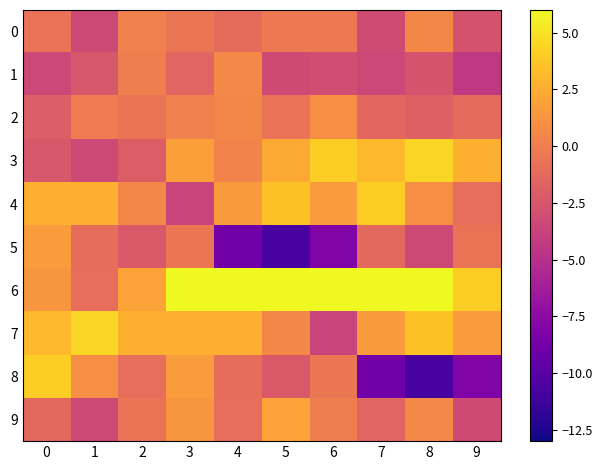

At 8, list the series in order from largest to smallest.

6, 3, 7, 4, 9, 0, 2, 1, 5, 8